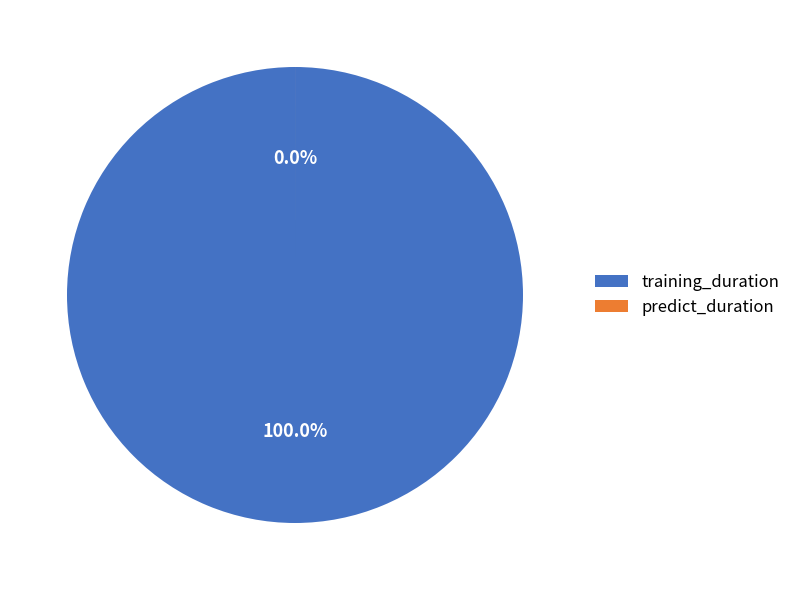

To the nearest percent, what is the difference between the largest and smallest slice percentages?

100%